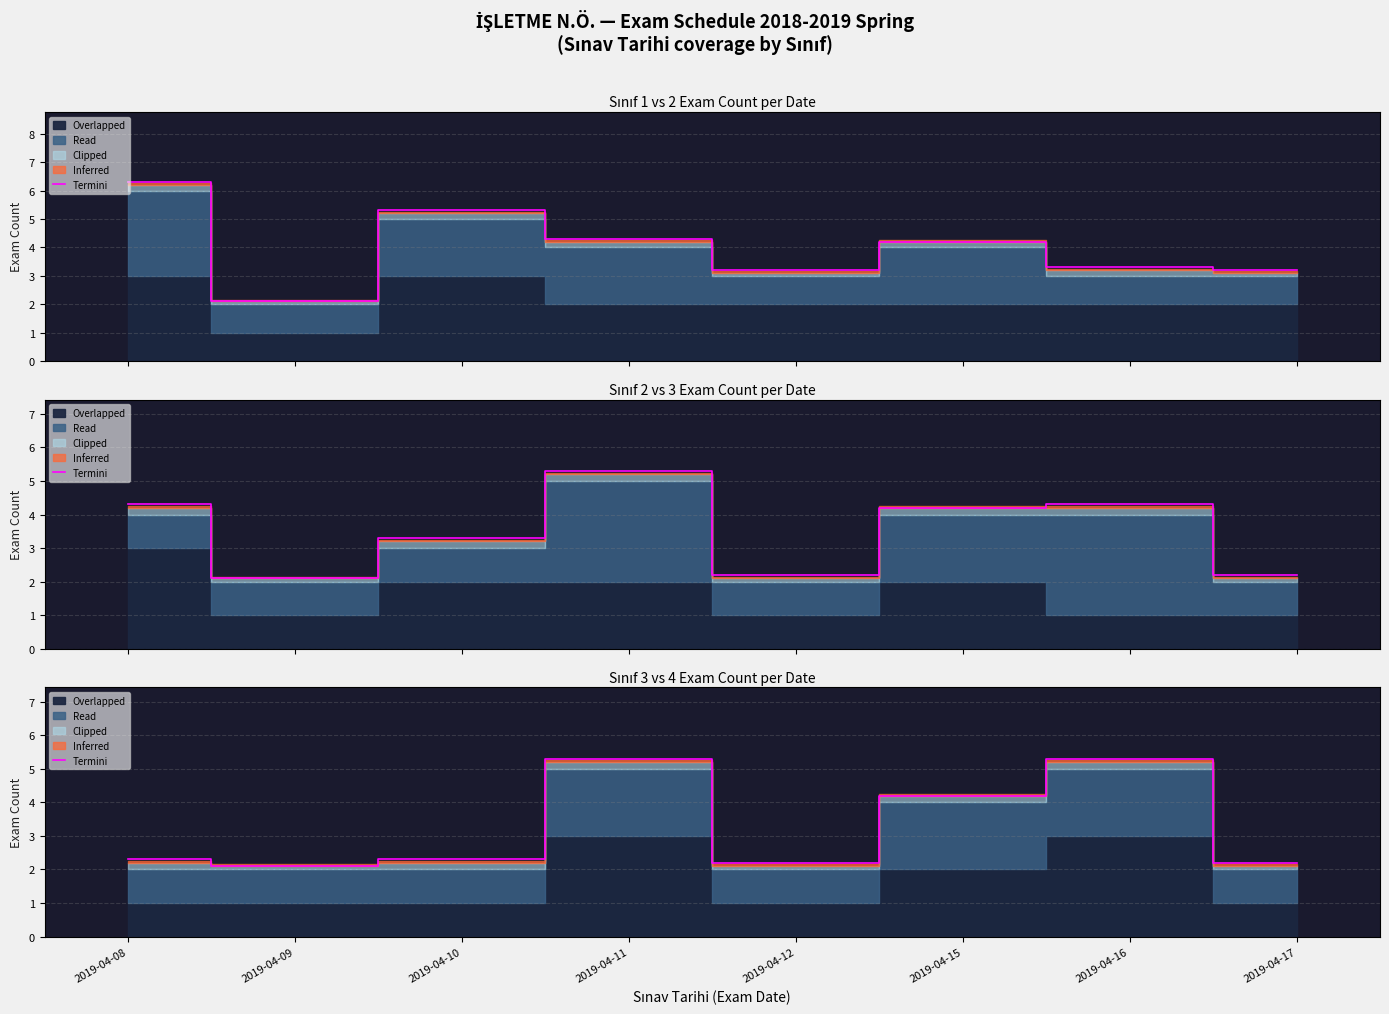

List the labels in order of value, smallest first.

2019-04-09, 2019-04-12, 2019-04-17, 2019-04-08, 2019-04-10, 2019-04-15, 2019-04-11, 2019-04-16